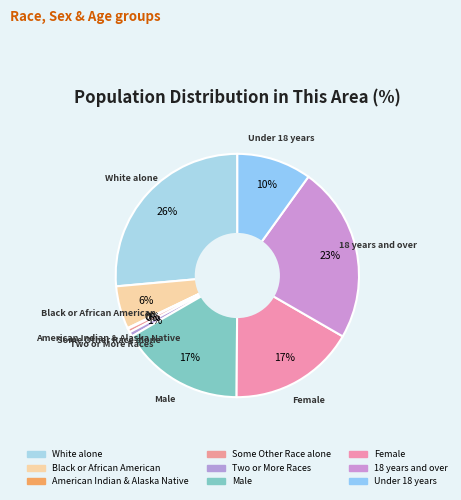

Is there any slice that represents more than half of the pie?

No